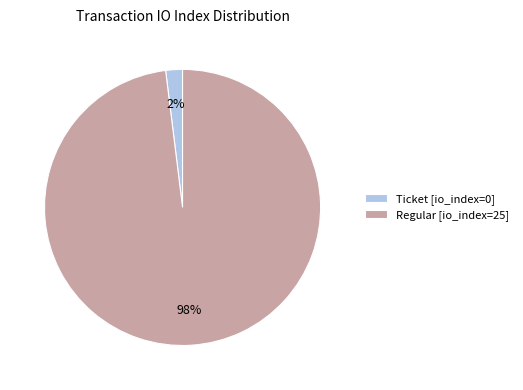

To the nearest percent, what percentage of the pie is Ticket [io_index=0]?

2%